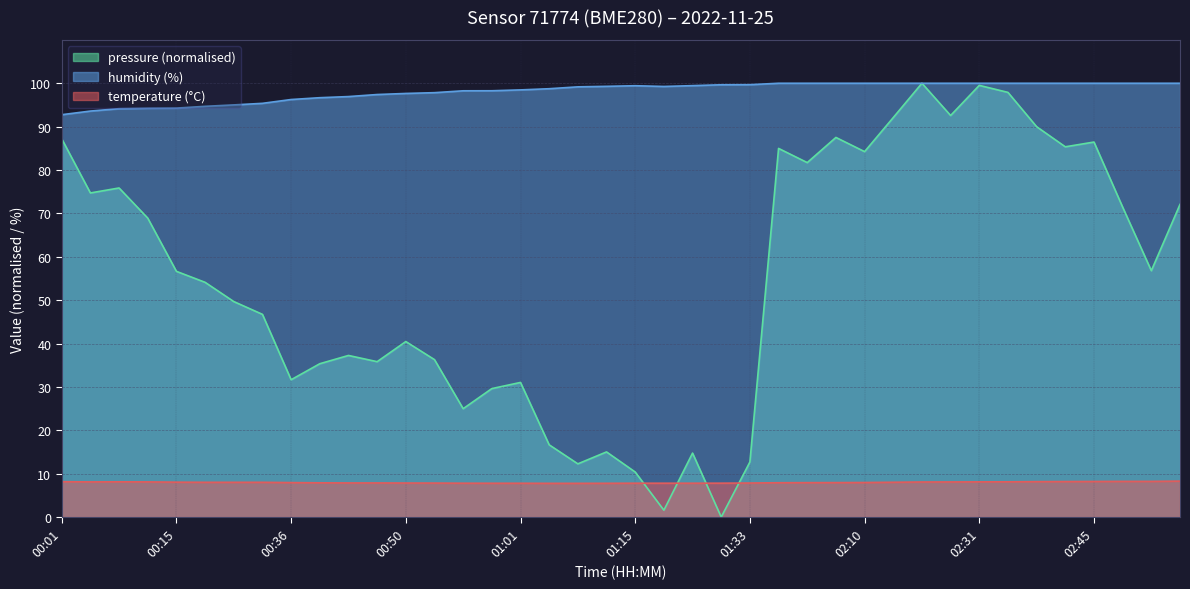

True or false: temperature has a value of 8.0 at 00:26.

True